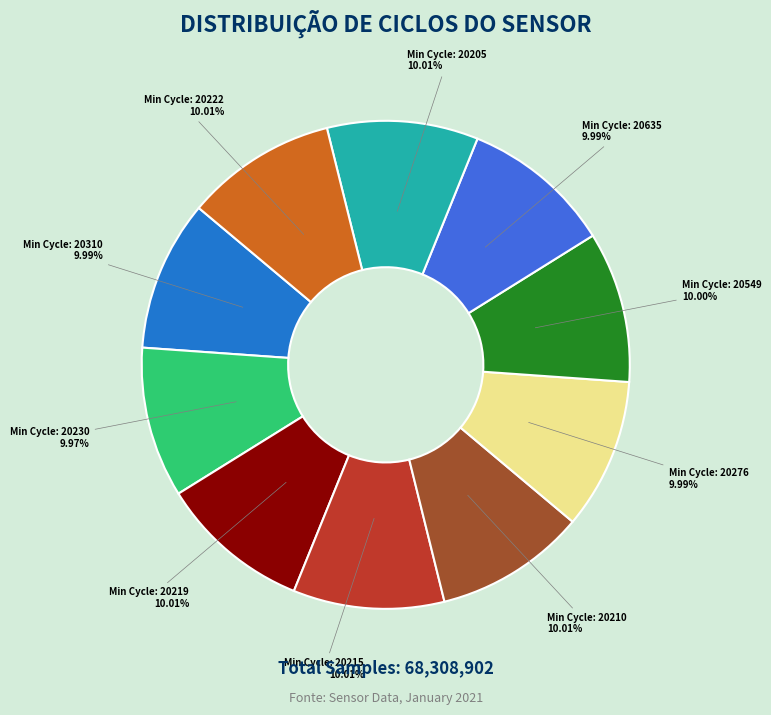

Combined, do Min Cycle: 20310 and Min Cycle: 20210 account for over 50%?

No